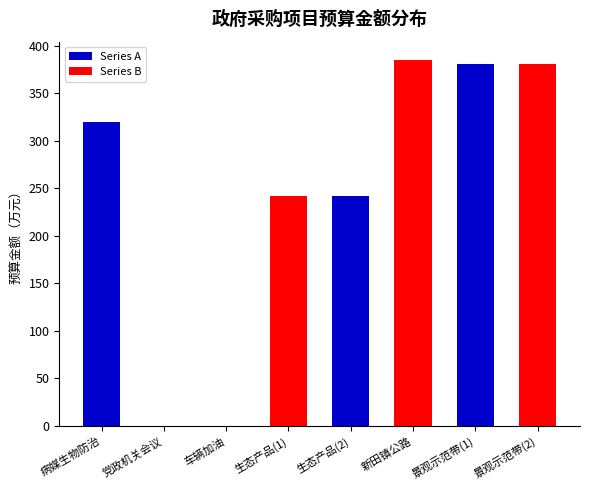

What is the ratio of the value at 新田镇公路 to the value at 病媒生物防治?

1.2